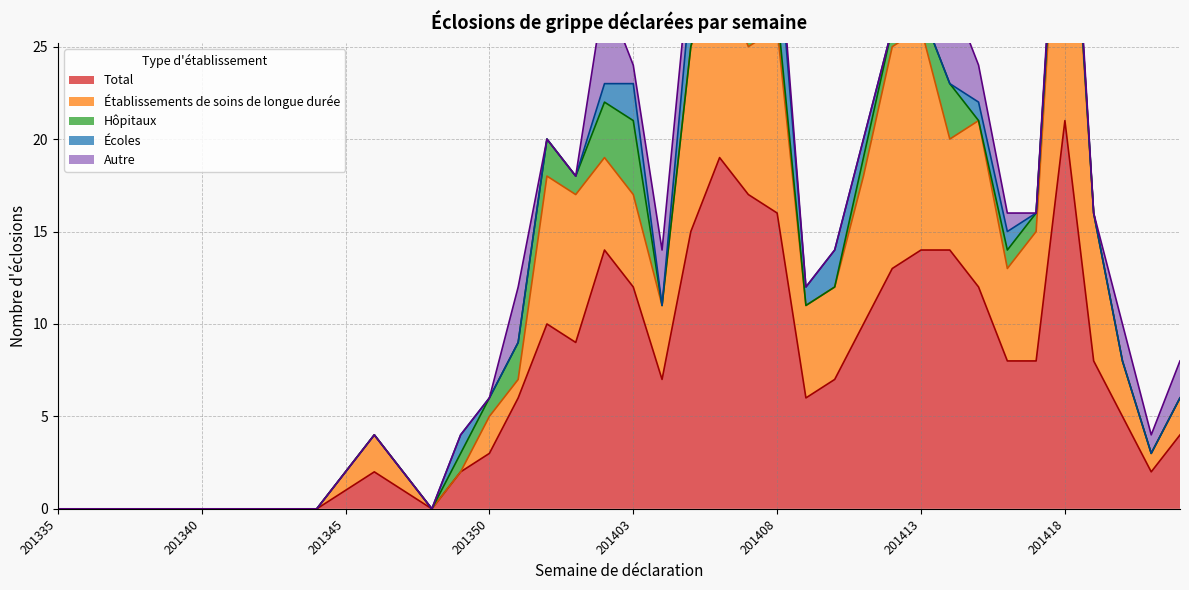

At which category does the chart reach its minimum across all series?

201335